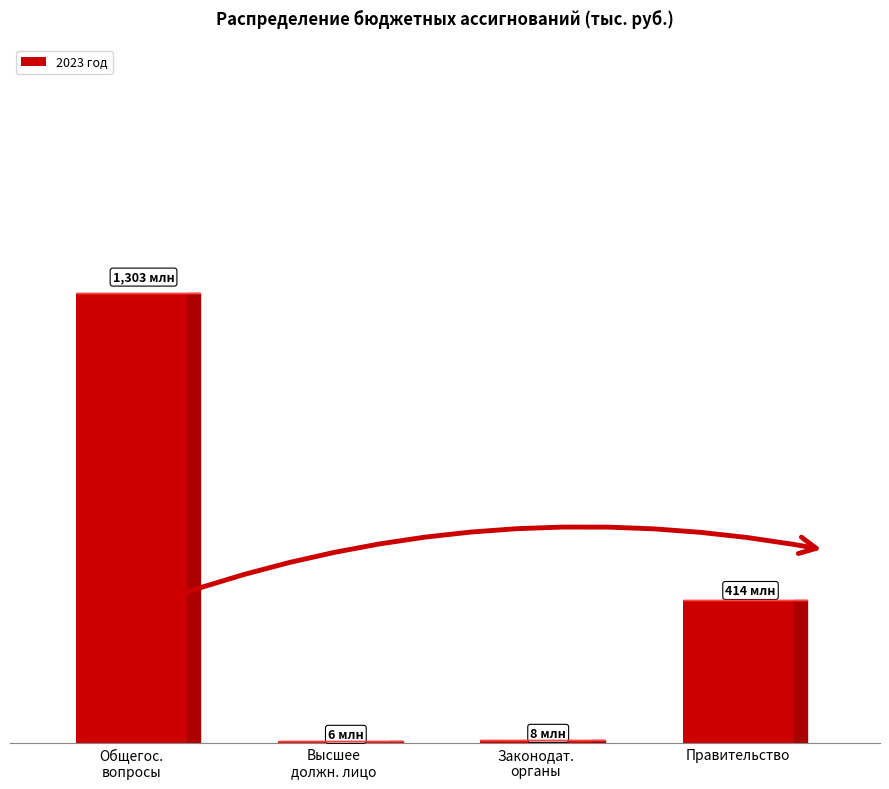

Reading left to right, what are all the values shown in this chart?

Общегос.
вопросы=1302527872.4	Высшее
должн. лицо=5592886.0	Законодат.
органы=8444200.0	Правительство=413592208.5